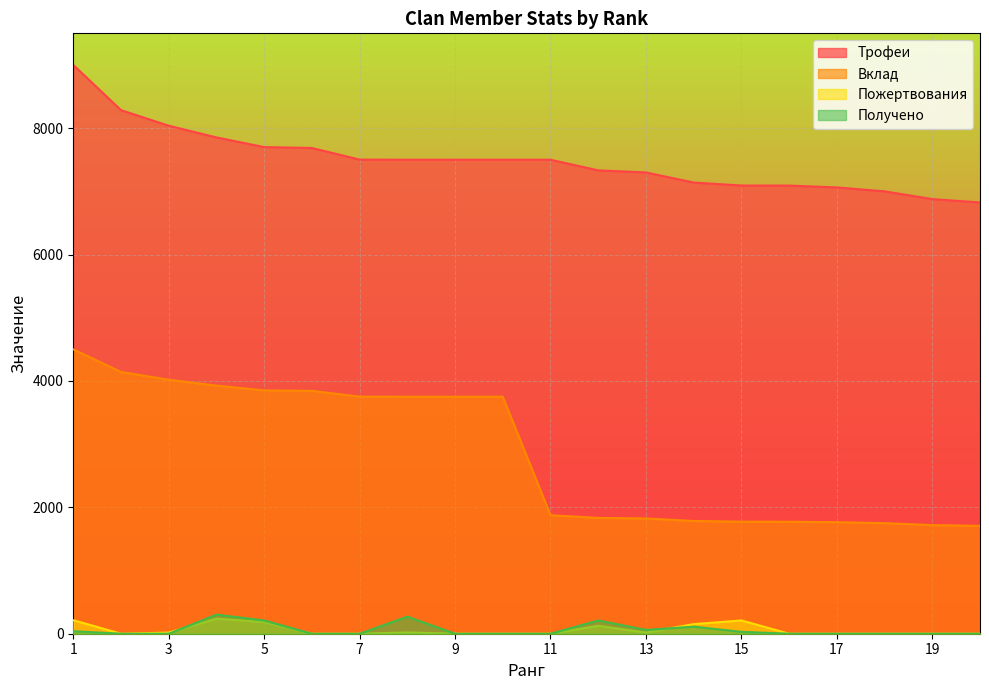

What is the minimum value for Трофеи?

6824